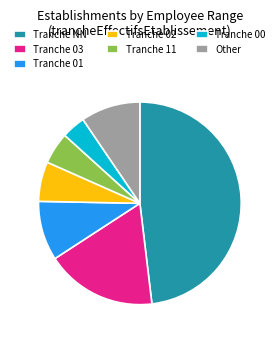

What is the smallest slice in the pie chart?

Tranche 00